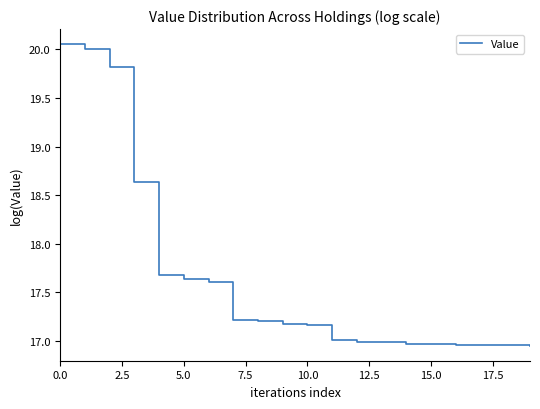

True or false: the data shows 23.6 at 10.0.

False